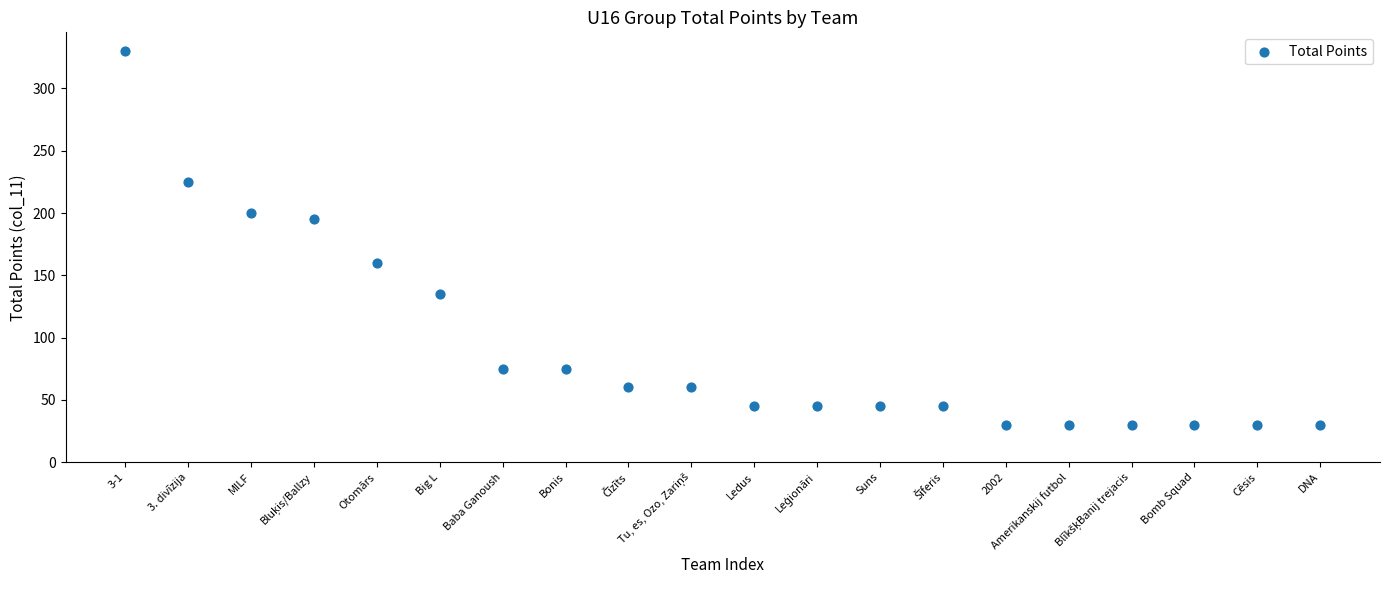

What is the range of X values (max minus min)?

19